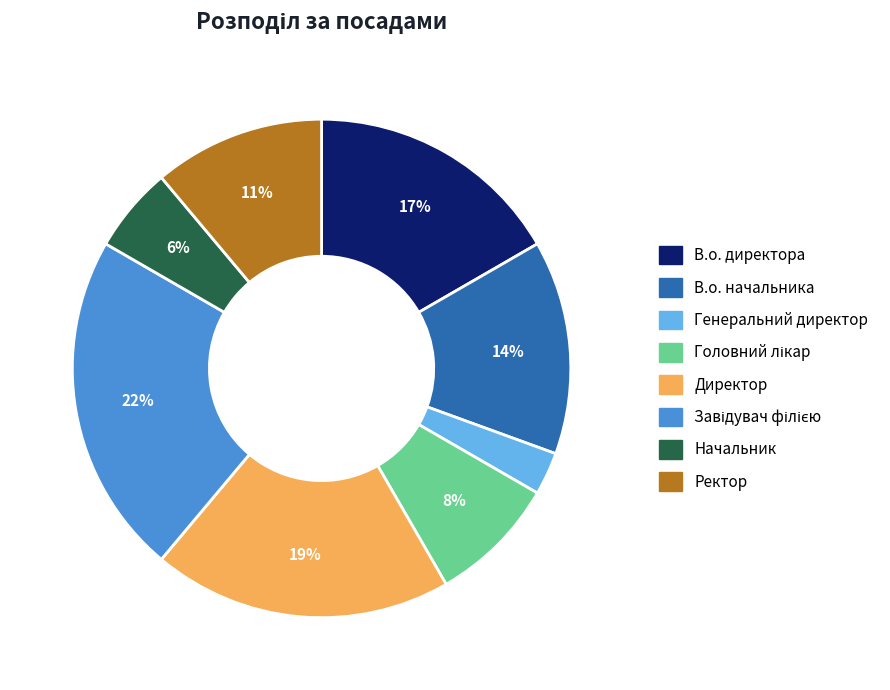

How many segments does this pie chart have?

8